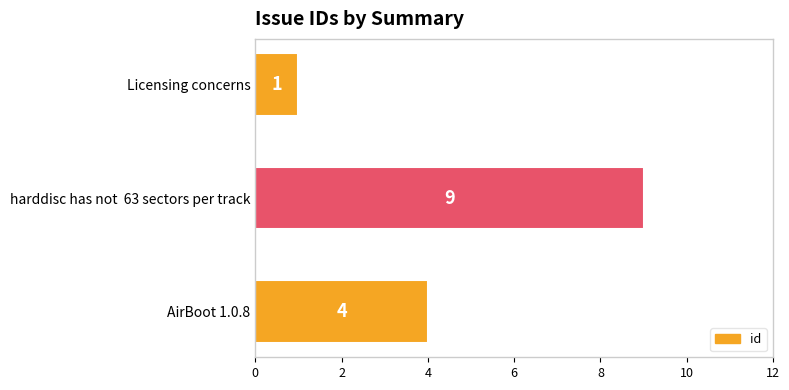

Reading bottom to top, what are all the values shown in this chart?

4	9	1